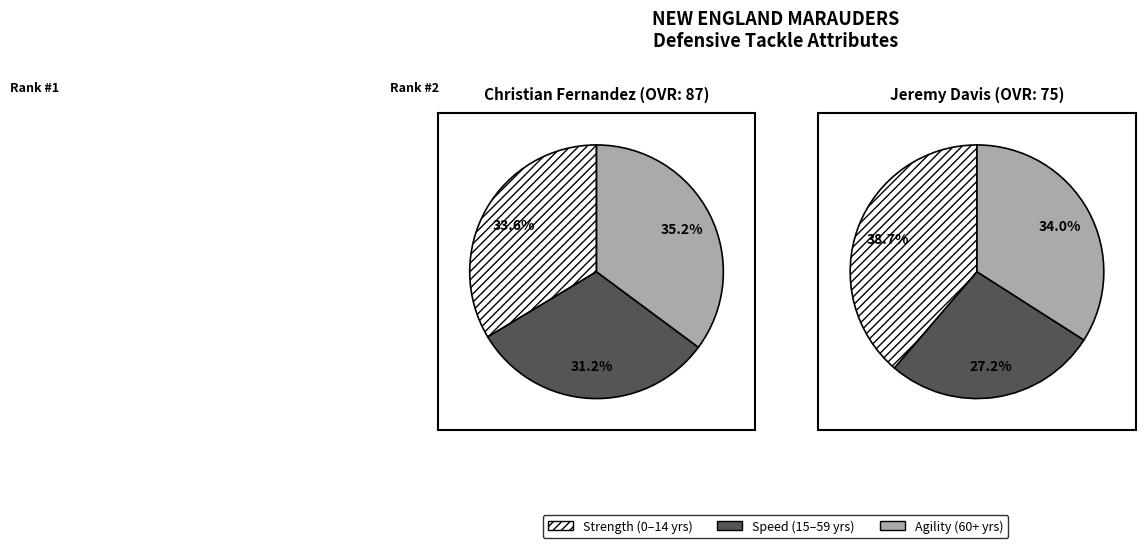

Which slice is the smallest?

Jeremy
Davis